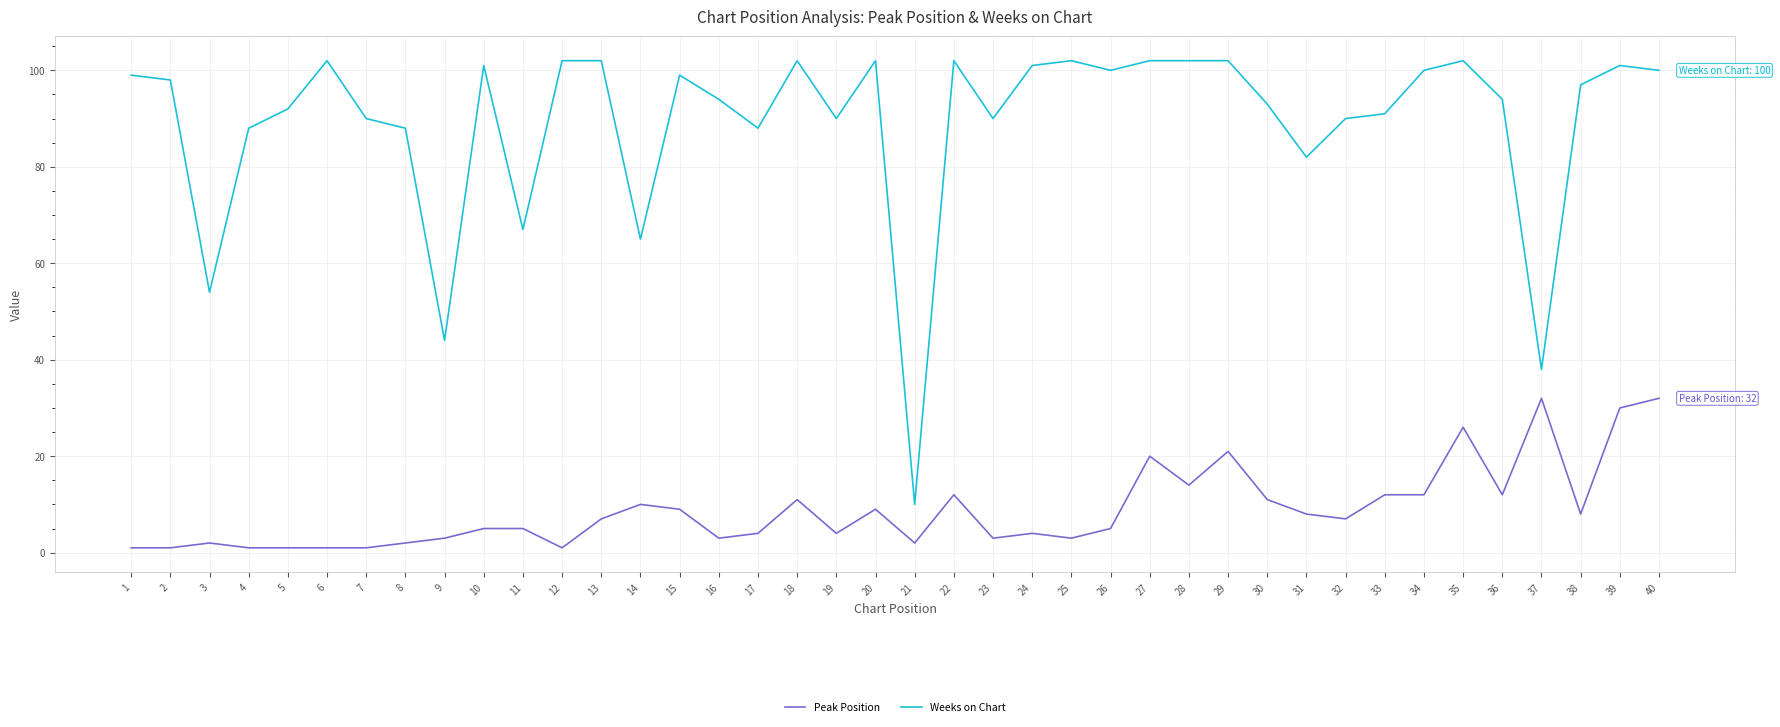

What is the difference between the maximum and minimum values in the Weeks on Chart series?

92